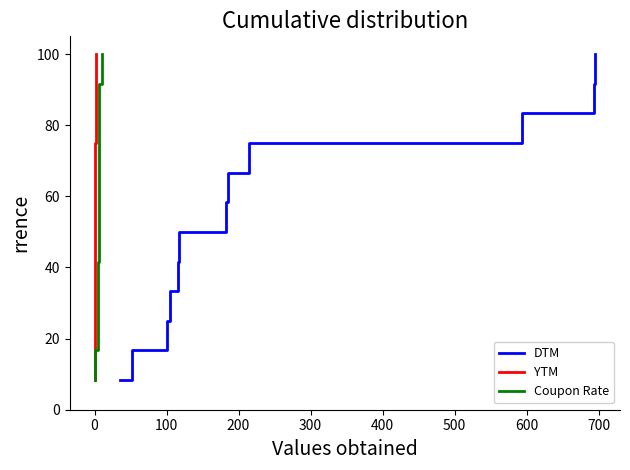

True or false: YTM has more than 1 points higher than both neighbors.

False